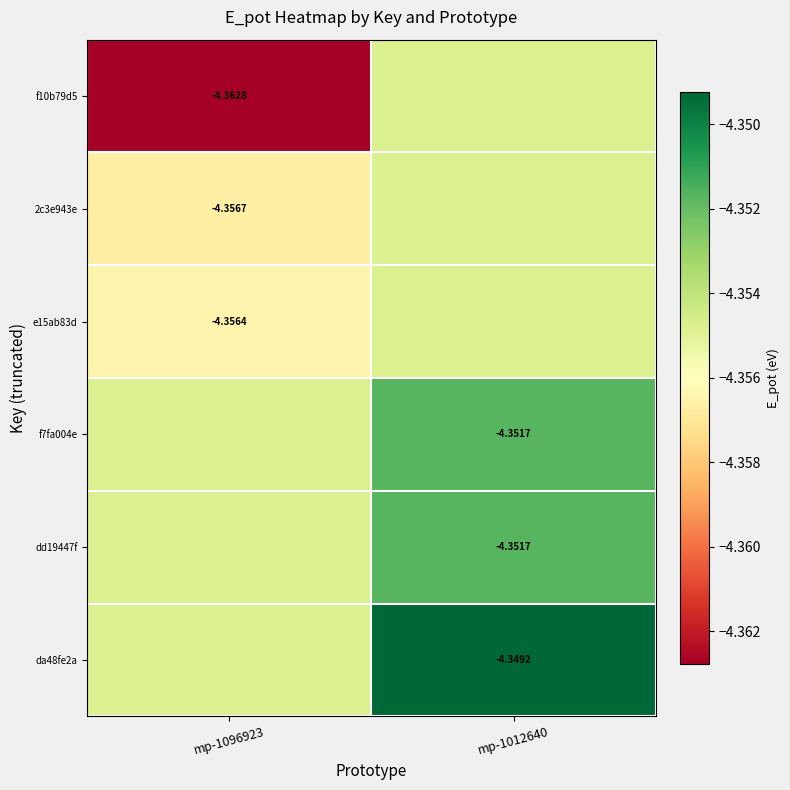

The dd19447f series shows -4.4 at mp-1096923. True or false?

True